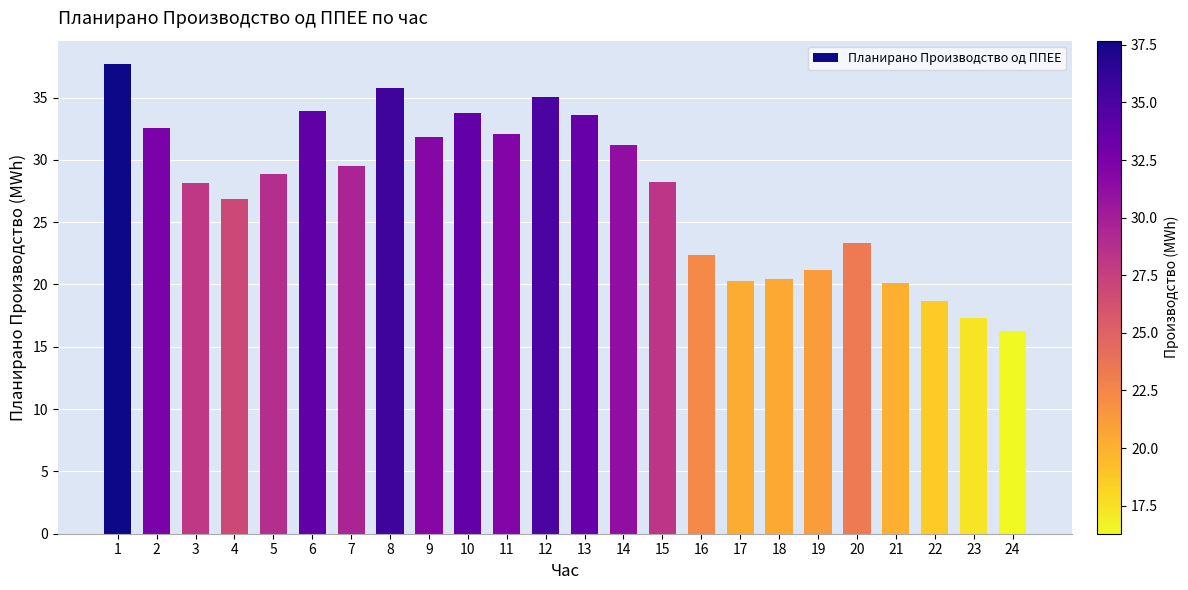

What is the value of the 1st bar from the left?

37.7